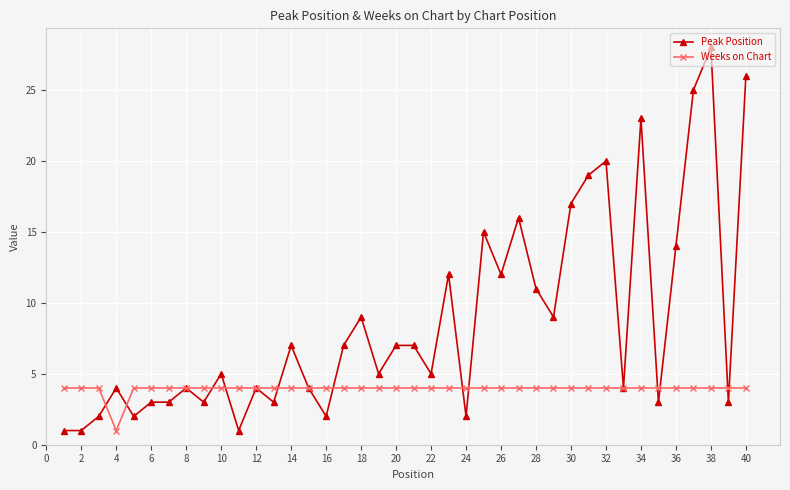

List the series in order of their overall mean, lowest first.

Weeks on Chart, Peak Position